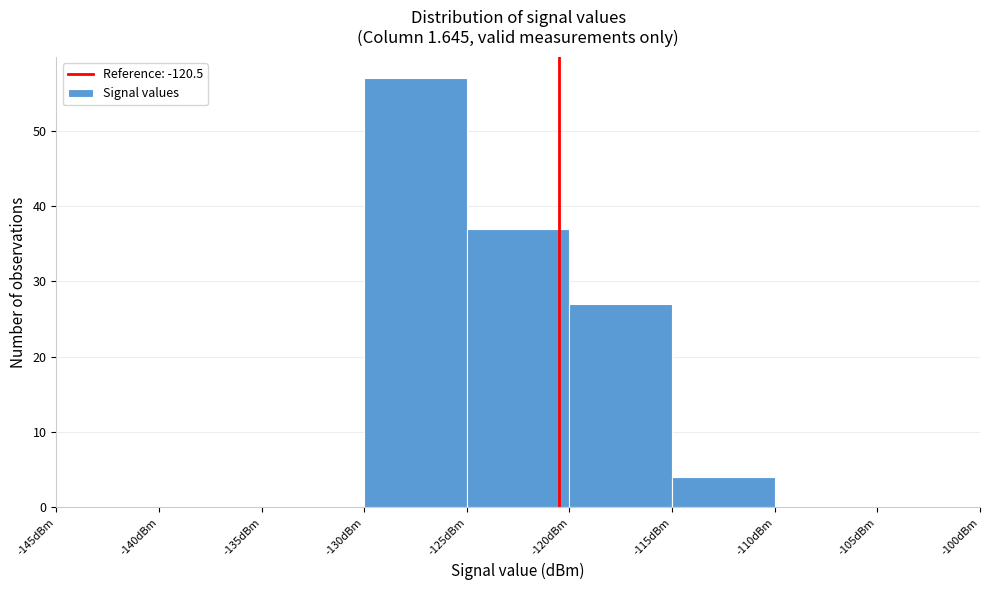

Which range on the x-axis has the tallest bar?

-130 to -125